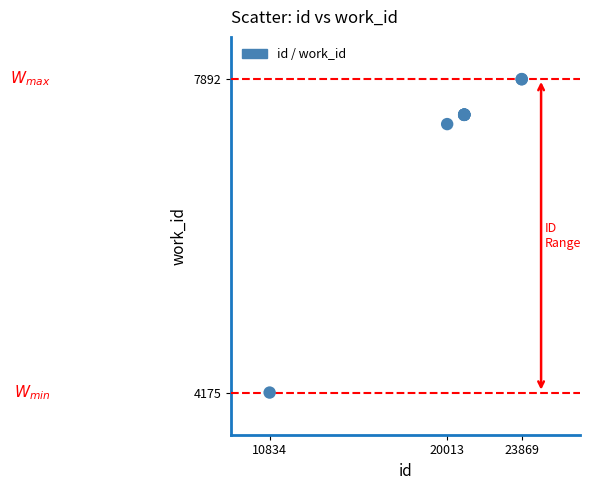

What Y value in the scatter plot is closest to 6033?

7358